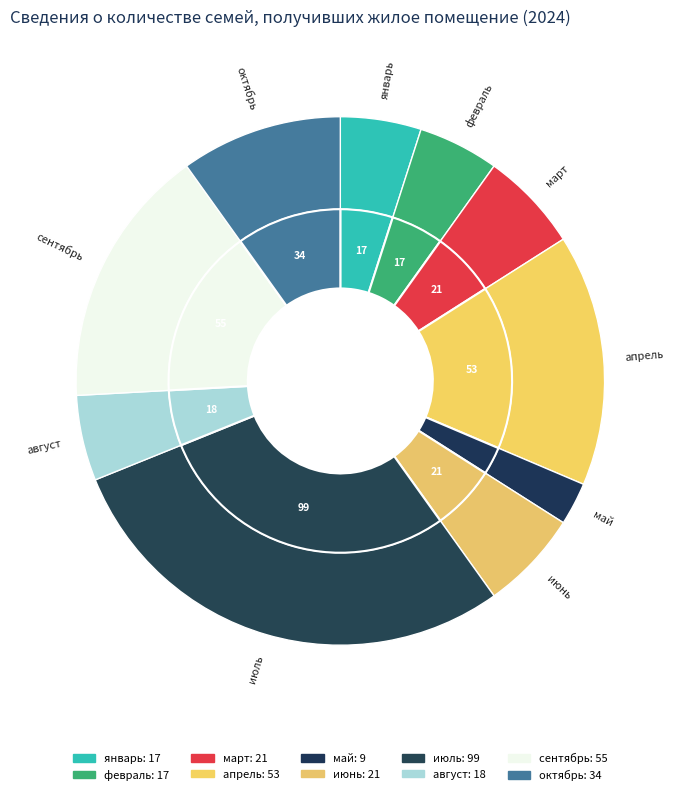

To the nearest percent, what is the difference between the largest and smallest slice percentages?

26%